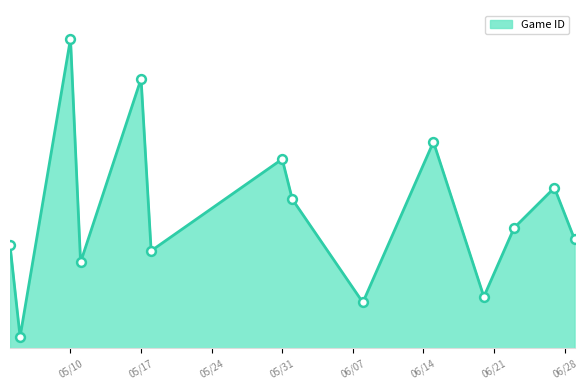

Is this an area chart (filled region under the line)?

Yes